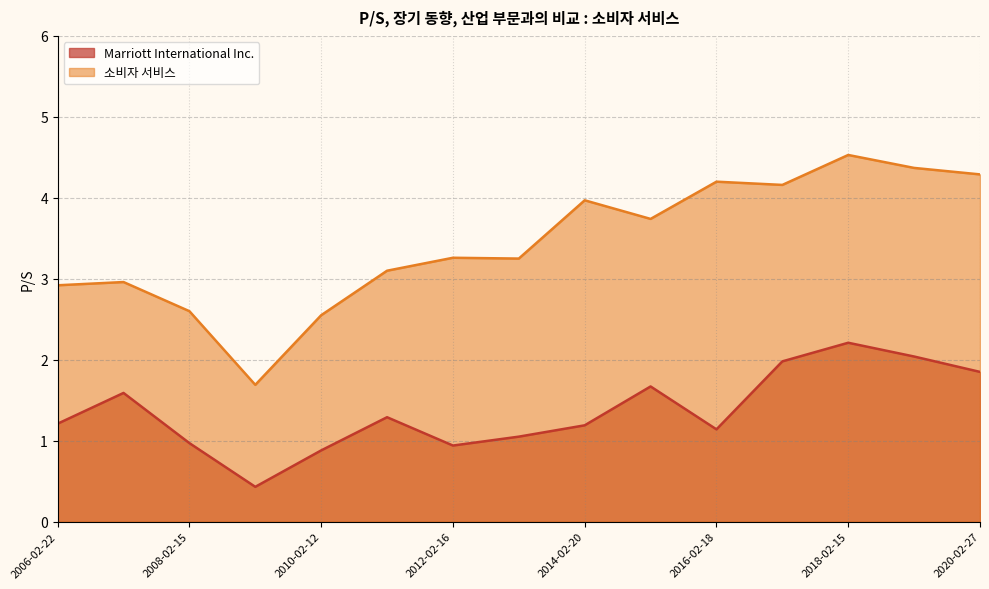

Which series has the largest total across all categories?

소비자 서비스